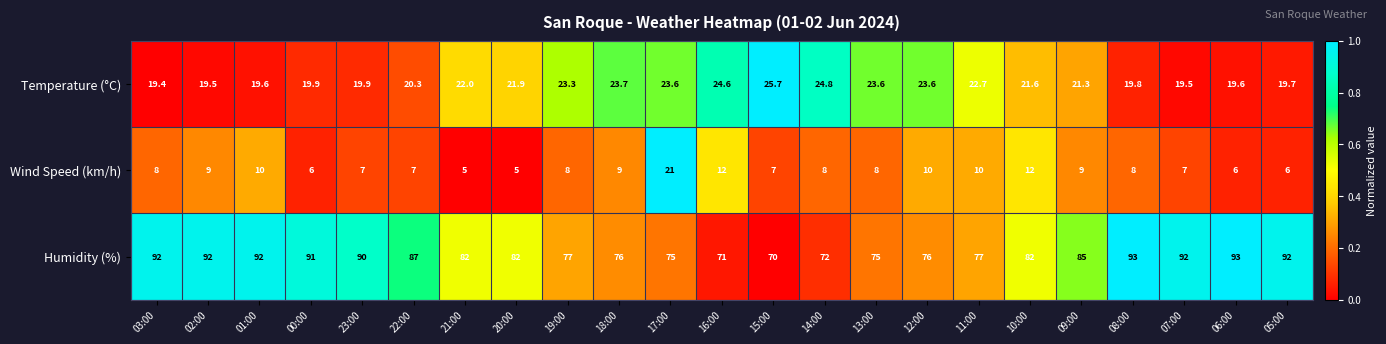

What is the difference between the Humidity (%) values at 16:00 and 05:00?

21.0